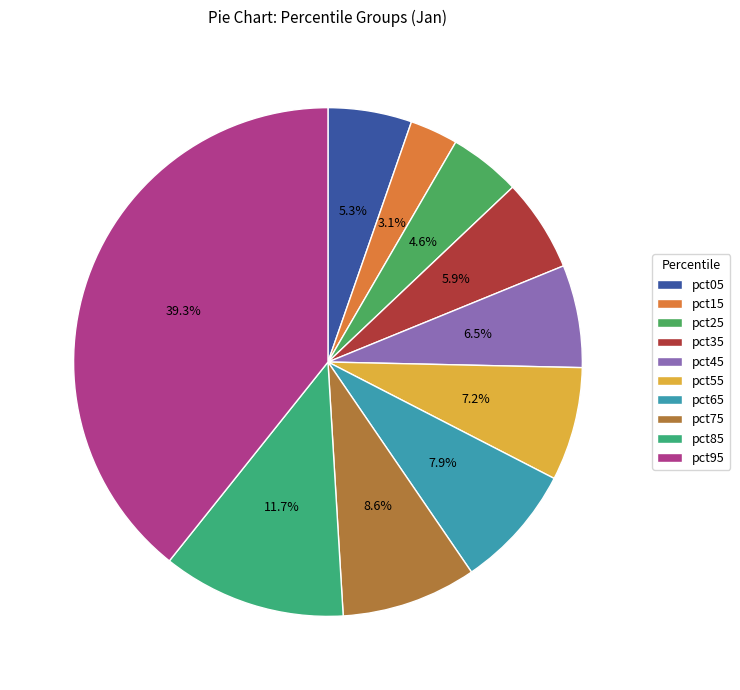

Which category has the biggest portion of the pie?

pct95